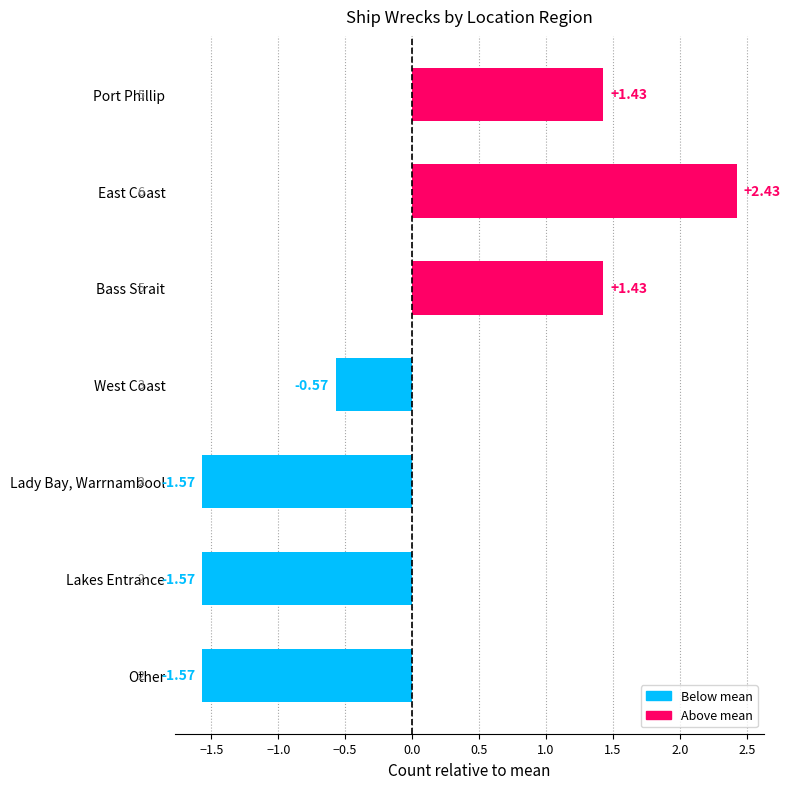

Does the chart contain stacked bars?

No